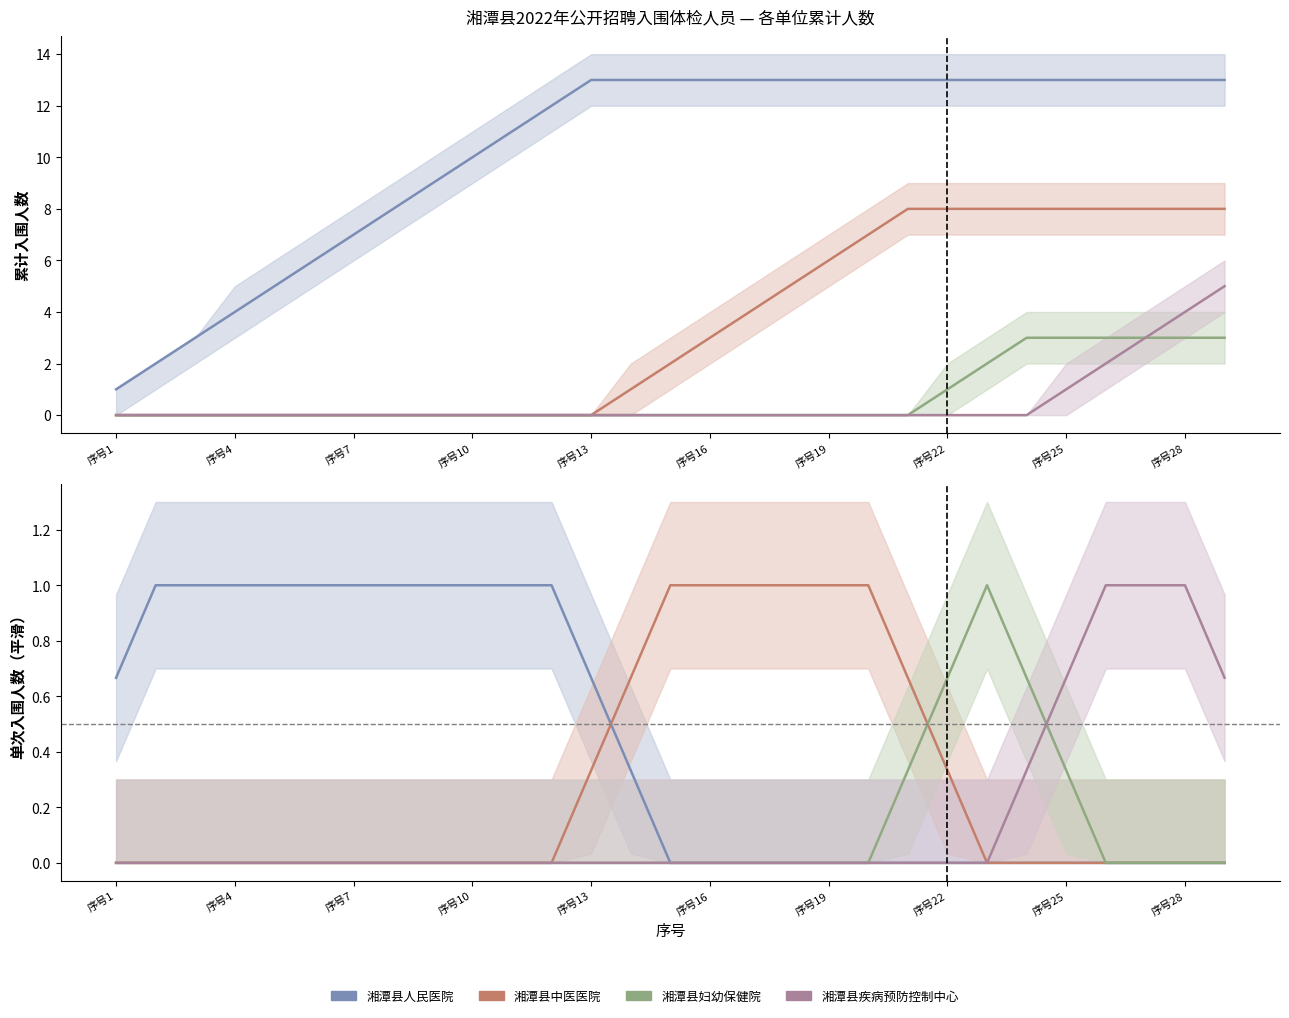

Does the chart display data point markers on the line(s)?

No